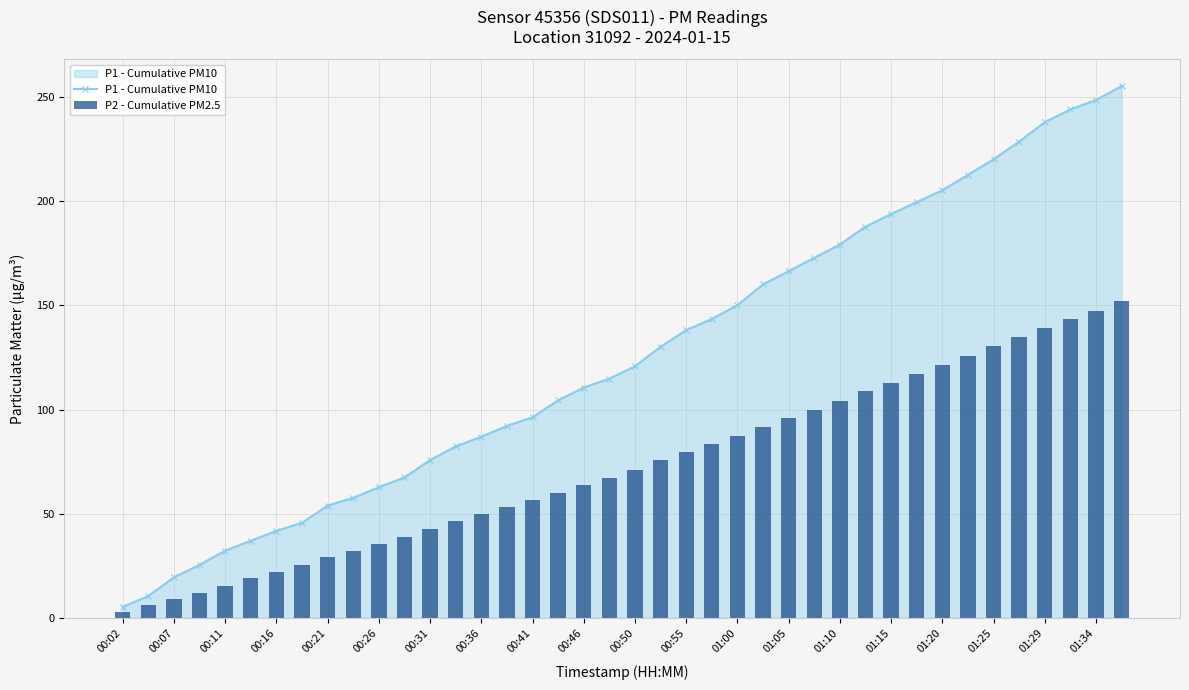

The value of P1 - Cumulative PM10 at 00:50 is 46.2. True or false?

False